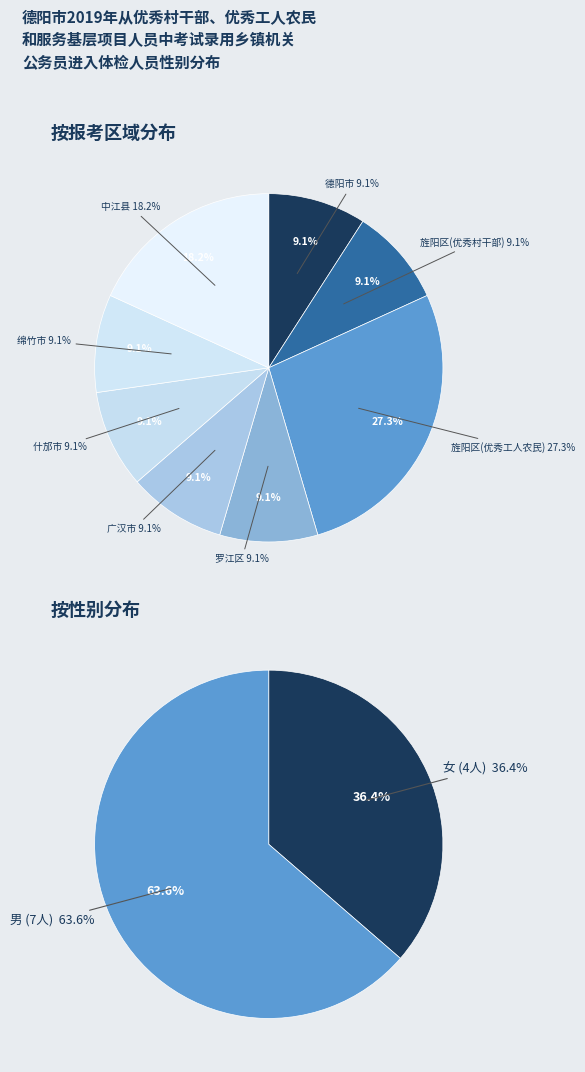

What is the ratio of the value at 中江县 to the value at 罗江区?

2.0